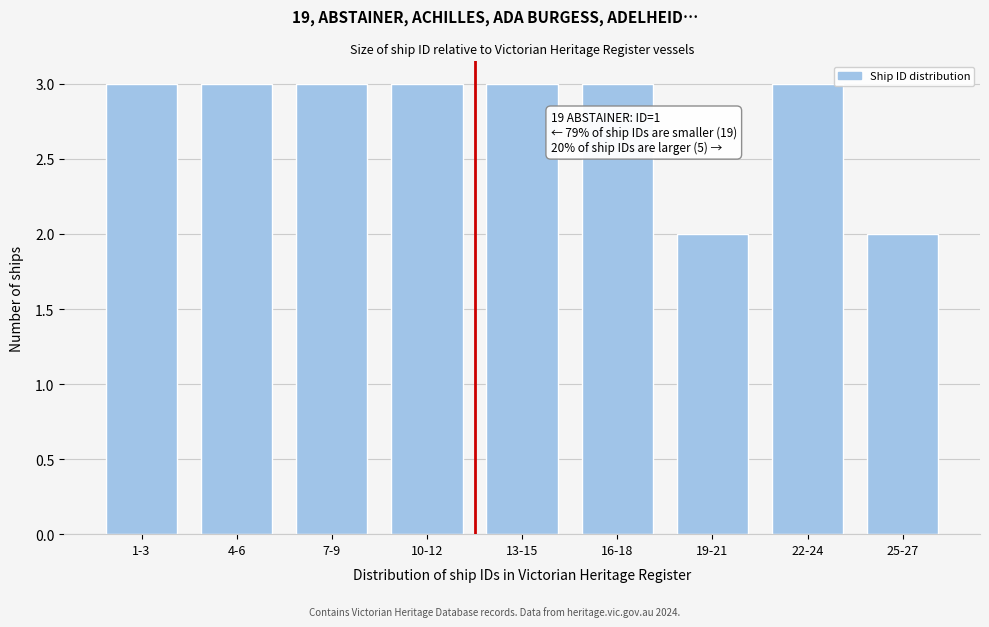

Reading left to right, transcribe all the data shown in this chart.

3	3	3	3	3	3	2	3	2